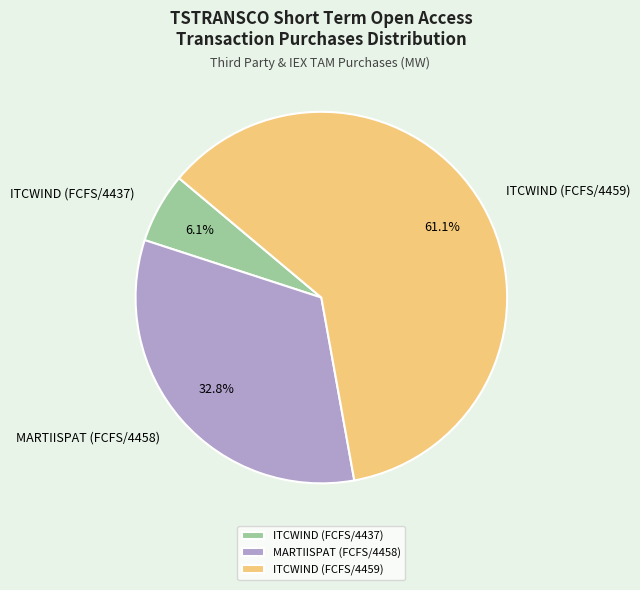

To the nearest percent, what percentage of the pie is ITCWIND (FCFS/4459)?

61%